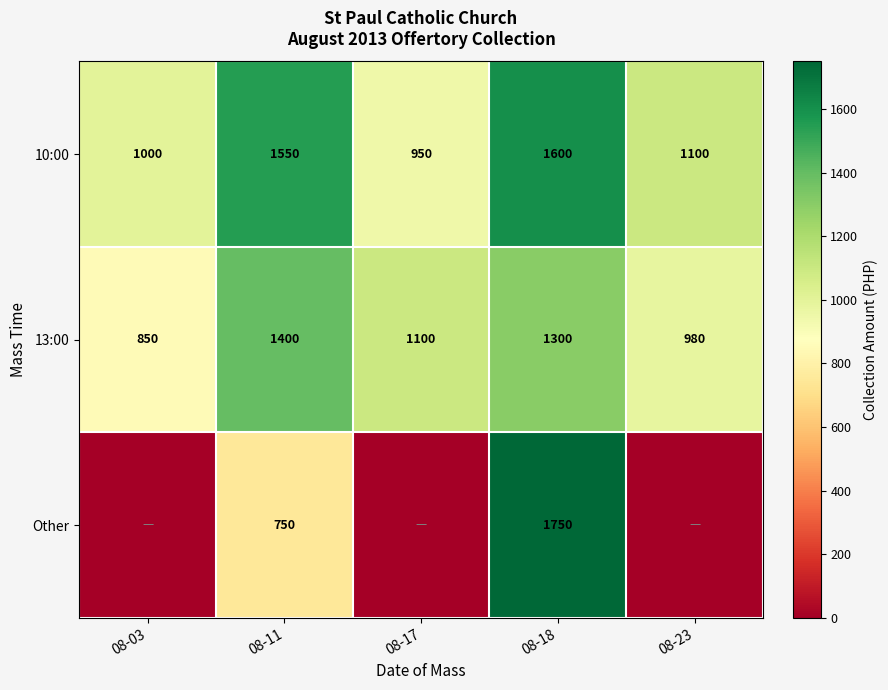

List the labels in order of 13:00 value, largest first.

08-11, 08-18, 08-17, 08-23, 08-03